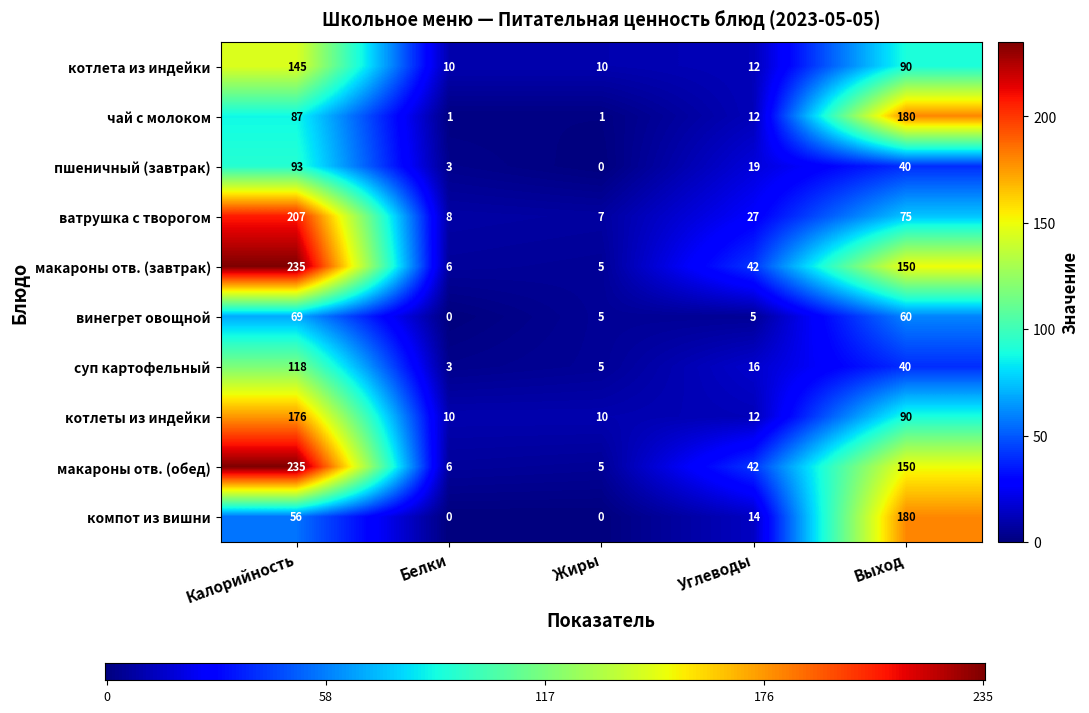

The value of суп картофельный at Калорийность is 45. True or false?

False